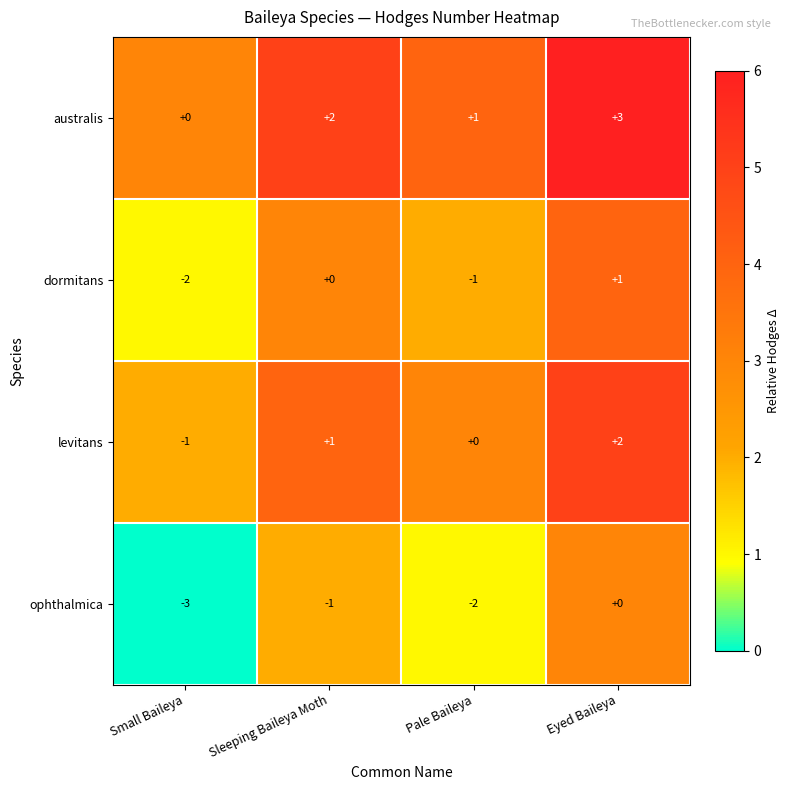

Which series has the largest total across all categories?

australis